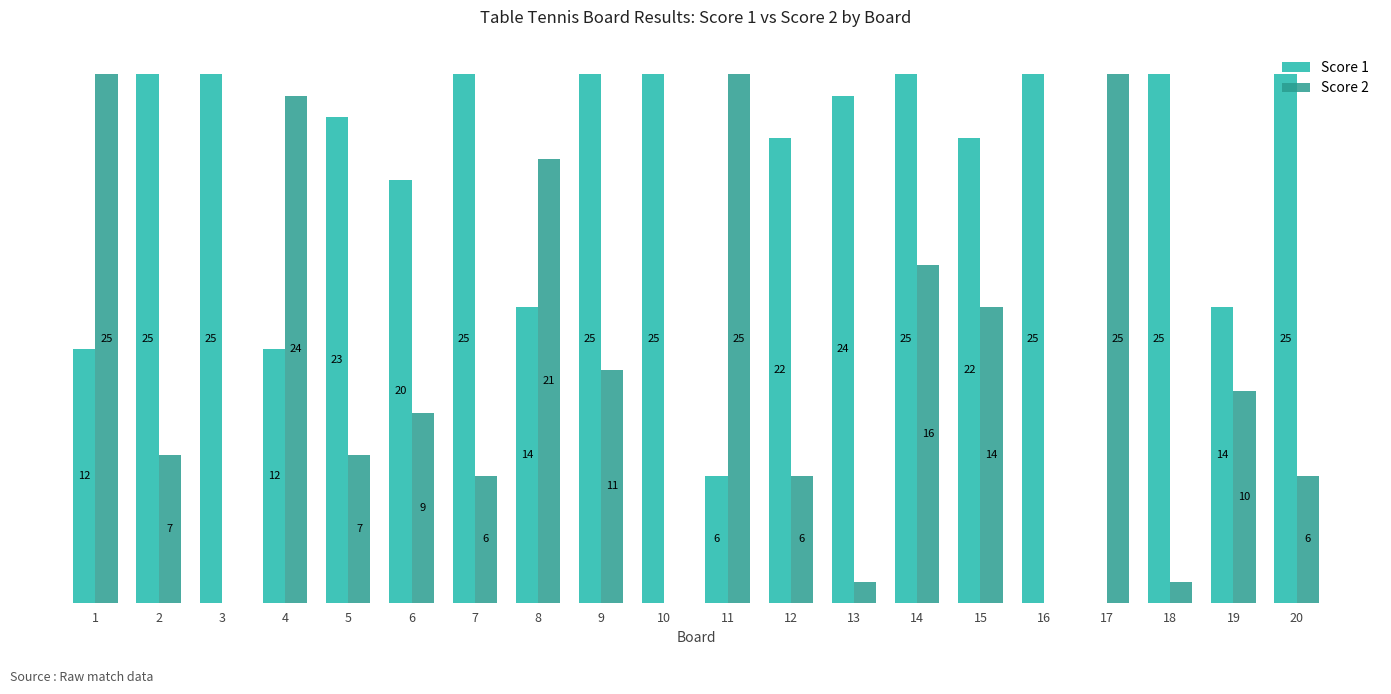

Between 11 and 12, which series saw the biggest shift?

Score 2